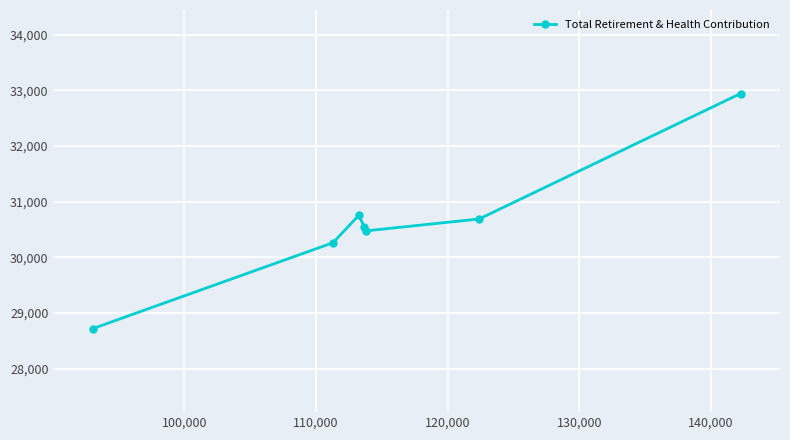

What is the difference between the maximum and minimum values?

4218